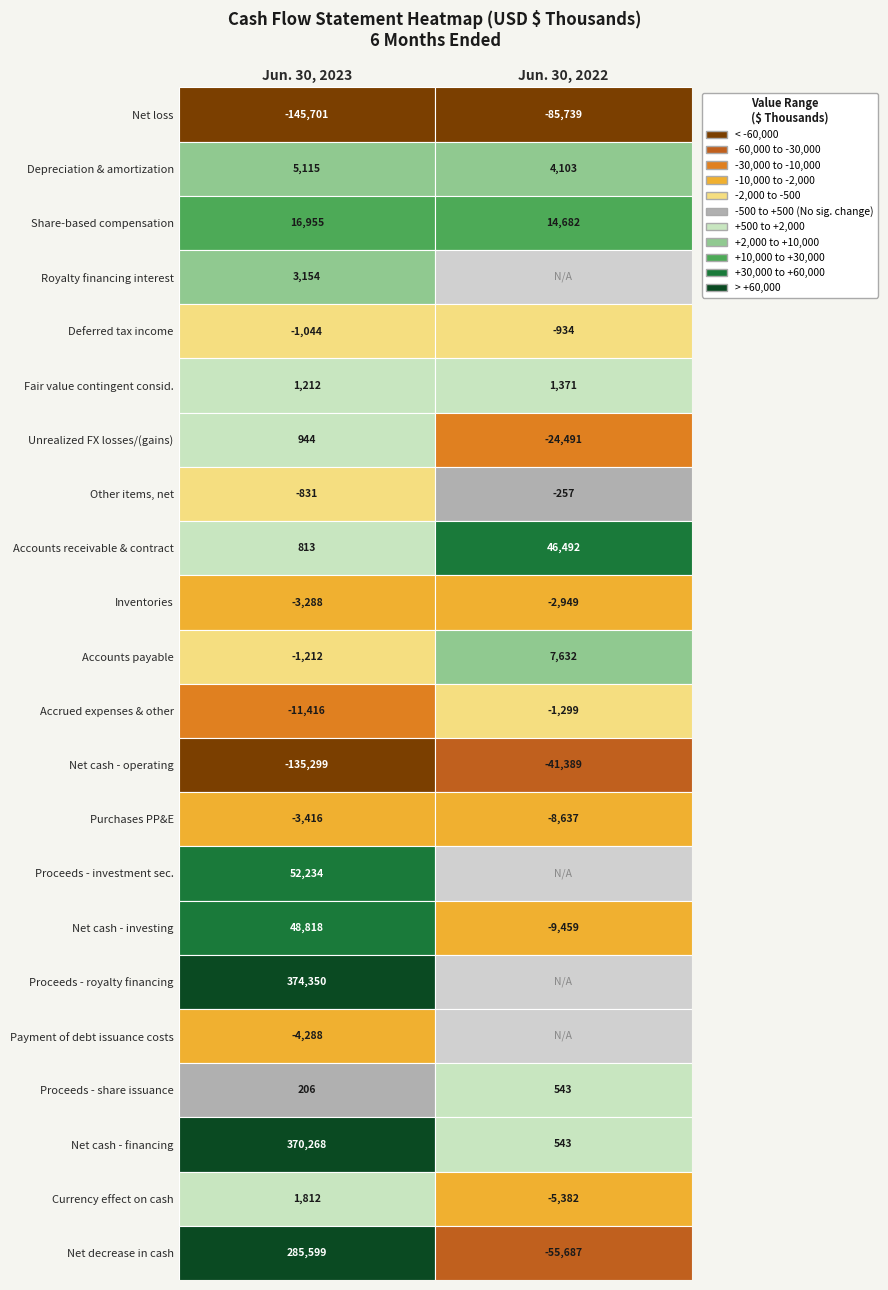

Between 12 and 19, which series saw the biggest shift?

Jun. 30, 2023